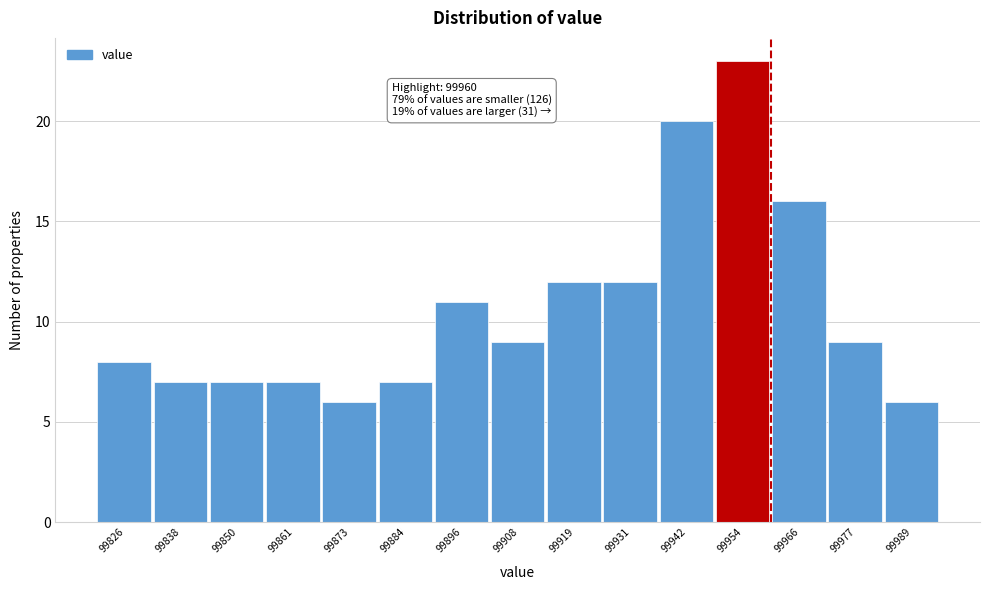

Over which range of the x-axis is the bar tallest?

99948.6 to 99960.2